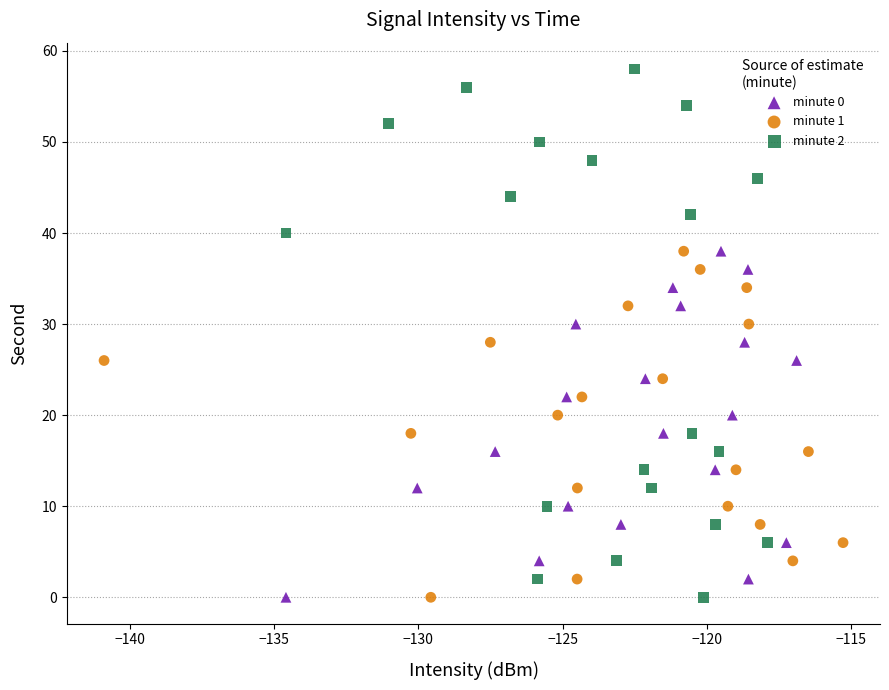

Which series reaches the maximum Y coordinate?

minute 2